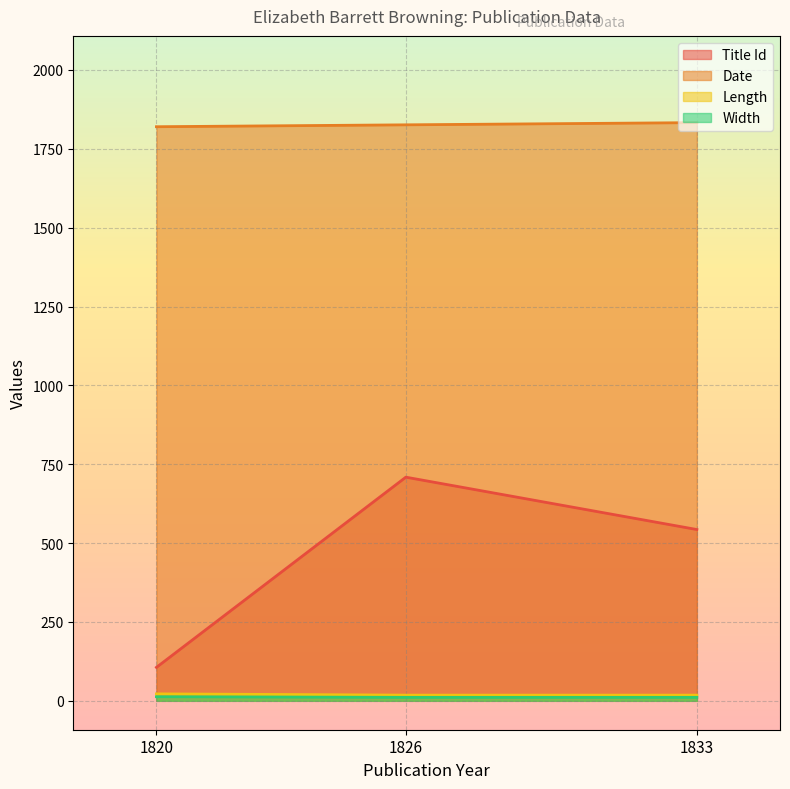

Count the Date values in the range 1820 to 1833.

3